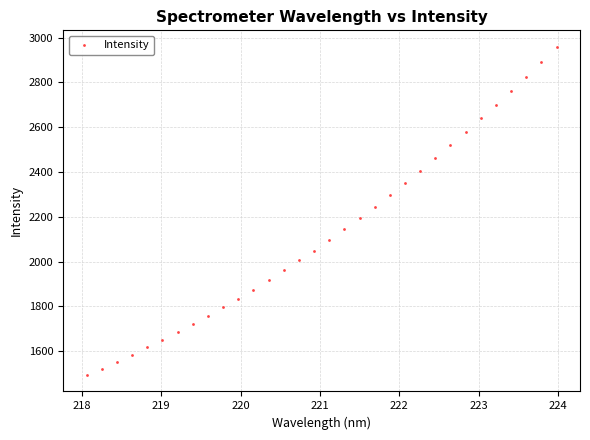

What is the range of Y values (max minus min)?

1465.0